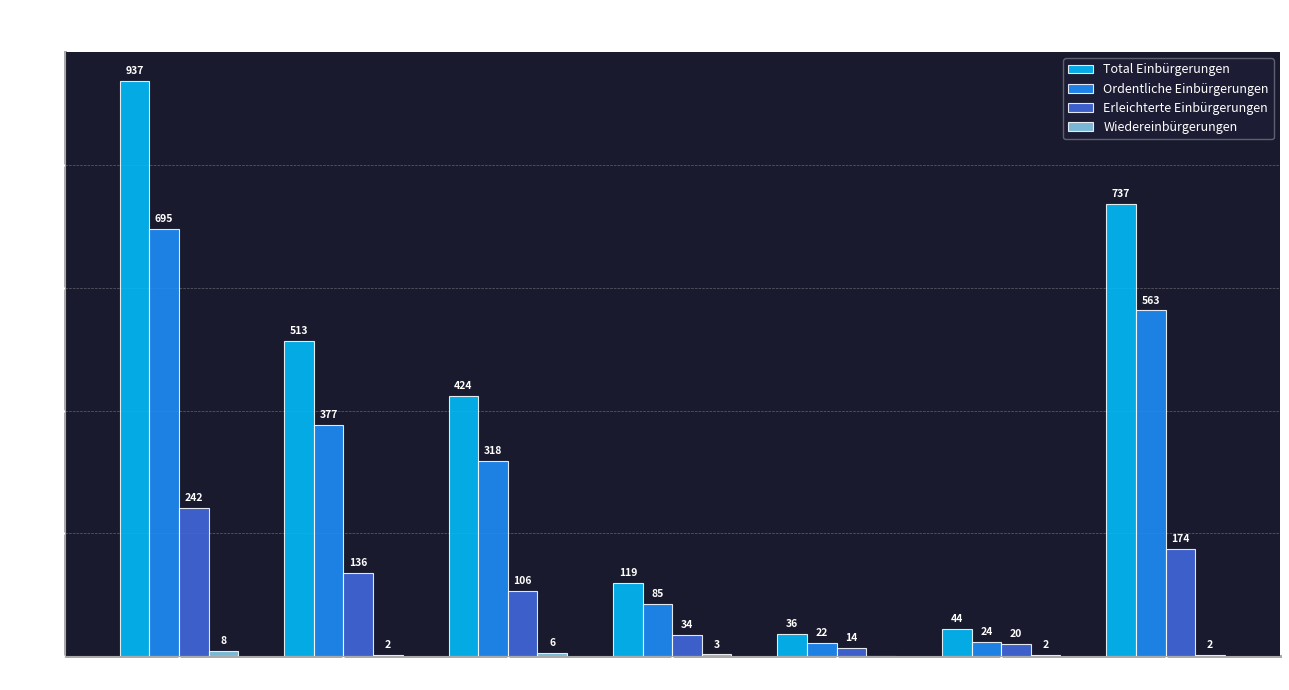

The Ordentliche Einbürgerungen series shows 24 at Asien. True or false?

True